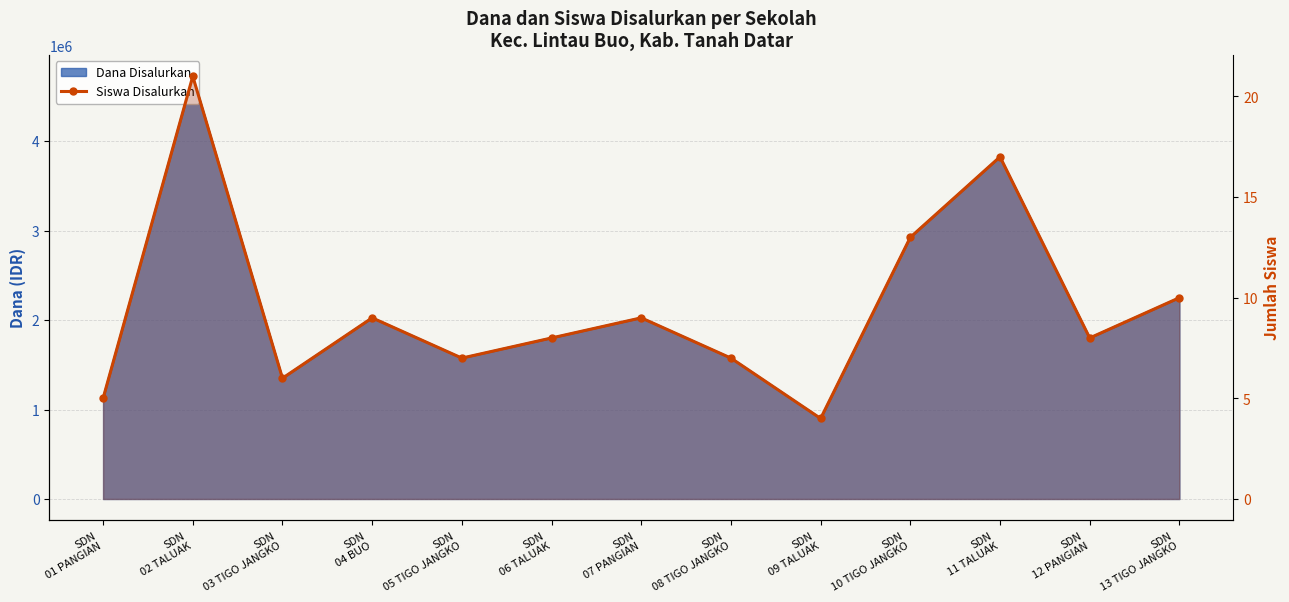

How many lines are shown in the chart?

1